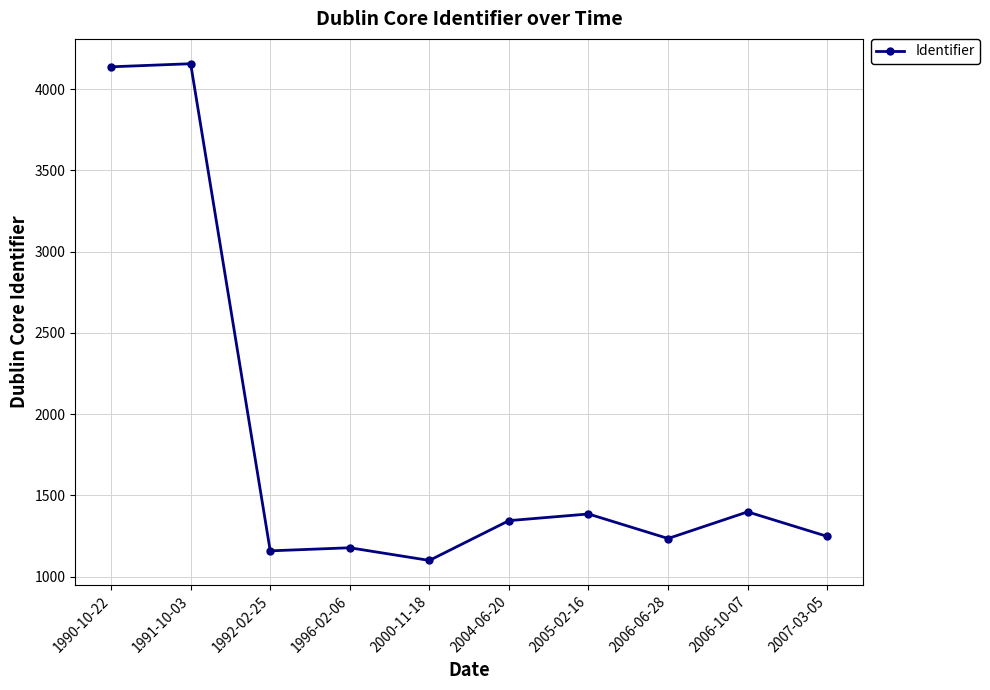

What is the value of the 8th point from the left?

1234